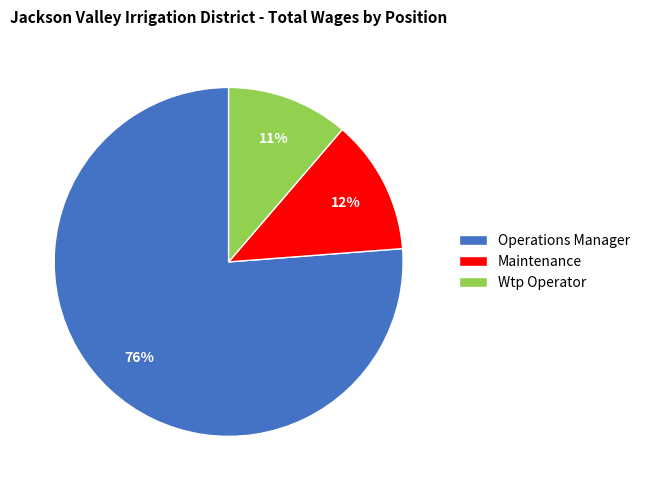

Is there a majority slice in this chart?

Yes